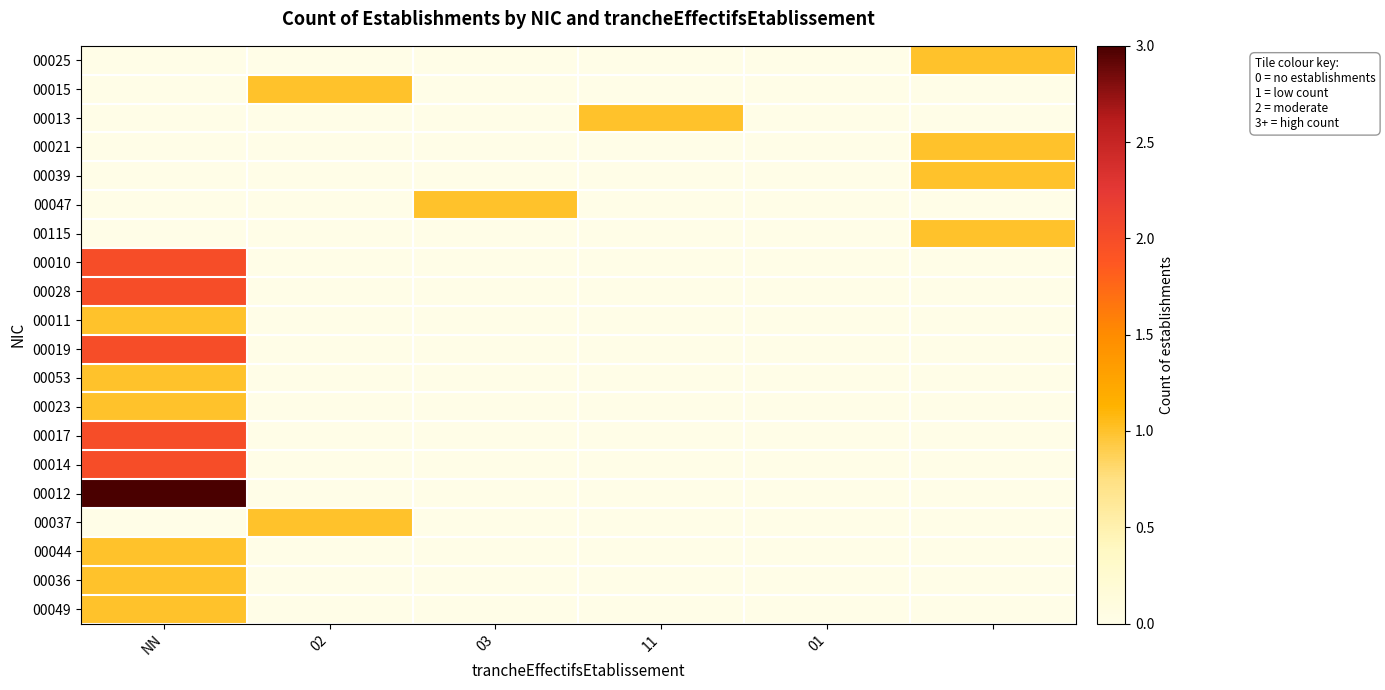

Reading right to left, what are all the values shown in this chart?

00025: 1	0	0	0	0	0
00015: 0	0	0	0	1	0
00013: 0	0	1	0	0	0
00021: 1	0	0	0	0	0
00039: 1	0	0	0	0	0
00047: 0	0	0	1	0	0
00115: 1	0	0	0	0	0
00010: 0	0	0	0	0	2
00028: 0	0	0	0	0	2
00011: 0	0	0	0	0	1
00019: 0	0	0	0	0	2
00053: 0	0	0	0	0	1
00023: 0	0	0	0	0	1
00017: 0	0	0	0	0	2
00014: 0	0	0	0	0	2
00012: 0	0	0	0	0	3
00037: 0	0	0	0	1	0
00044: 0	0	0	0	0	1
00036: 0	0	0	0	0	1
00049: 0	0	0	0	0	1